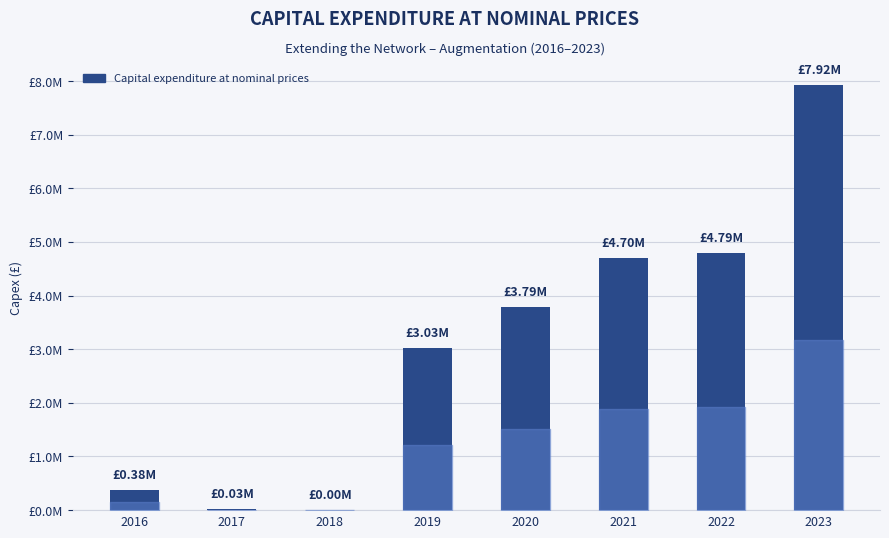

Reading right to left, what are all the values shown in this chart?

7923041.1	4787802.7	4697844.0	3794388.2	3029740.5	0.0	27571.7	383156.0